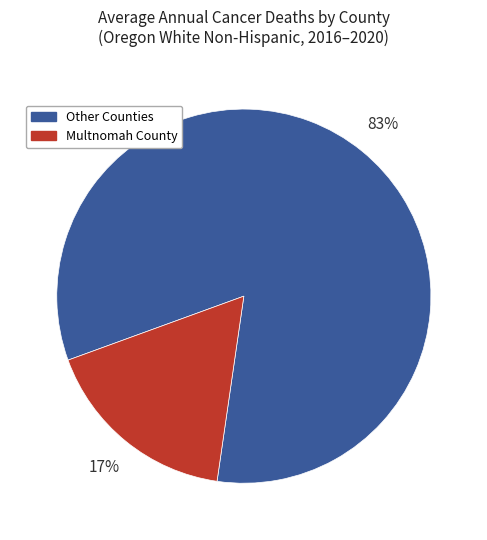

To the nearest percent, what is the average slice percentage?

50%